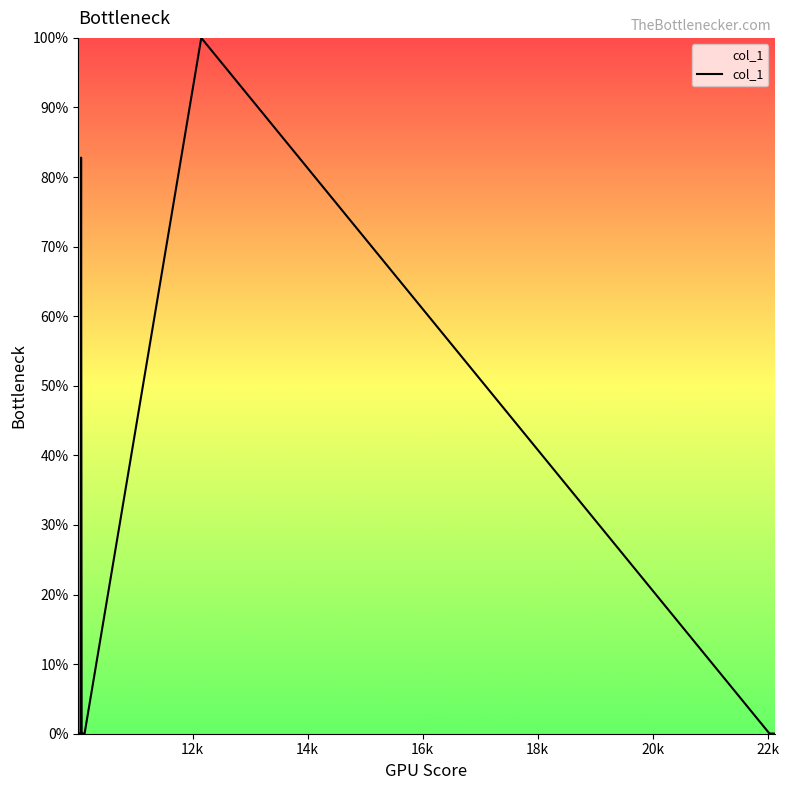

What is the difference between the maximum and minimum values?

100.0